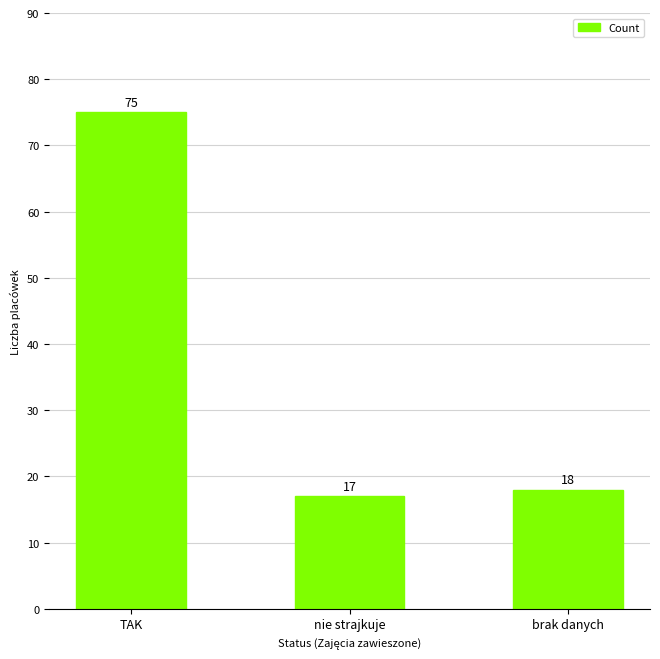

Are the bars horizontal?

No